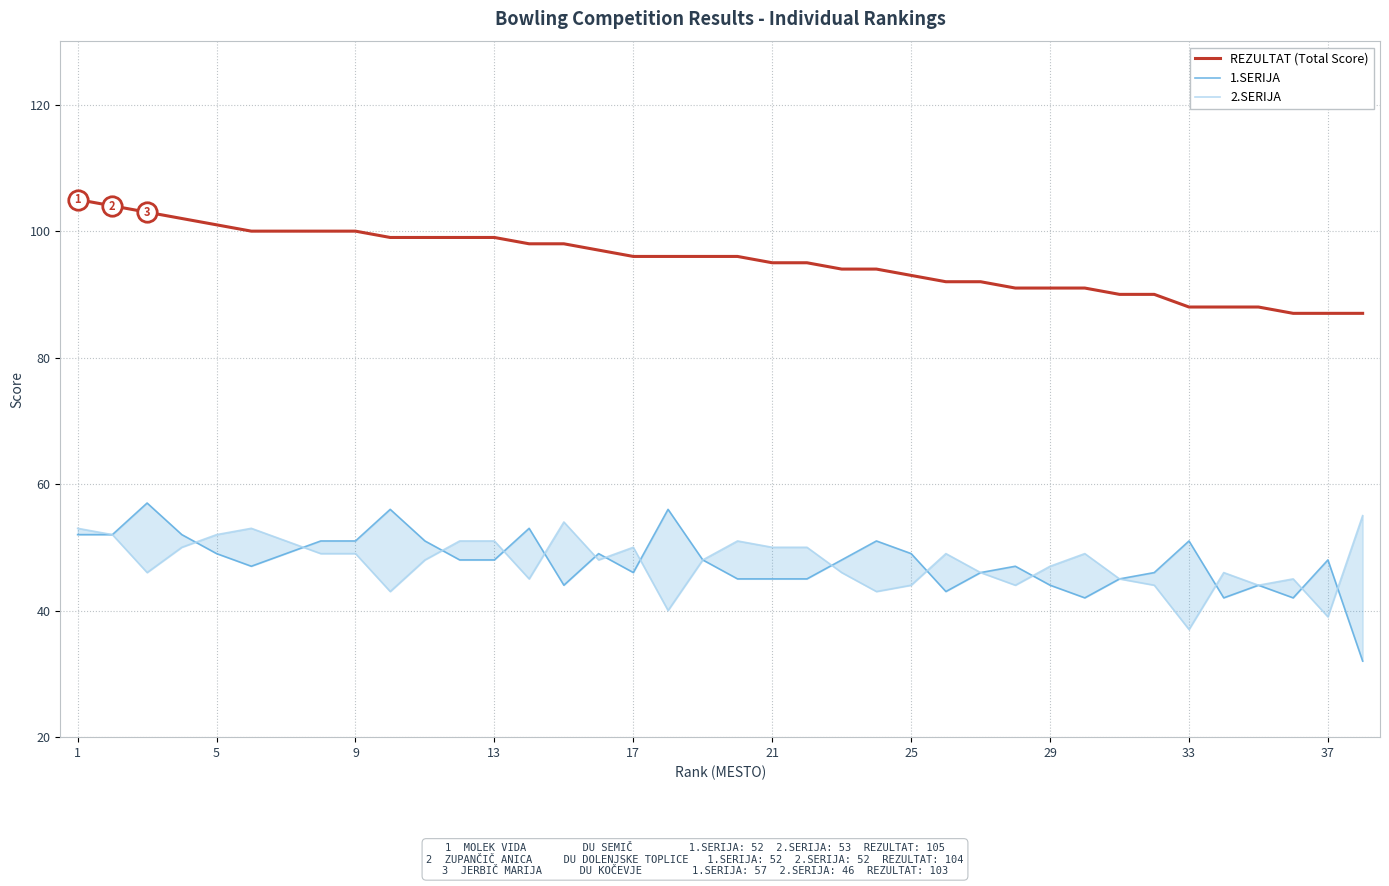

What is the highest value of the REZULTAT (Total Score) series?

105